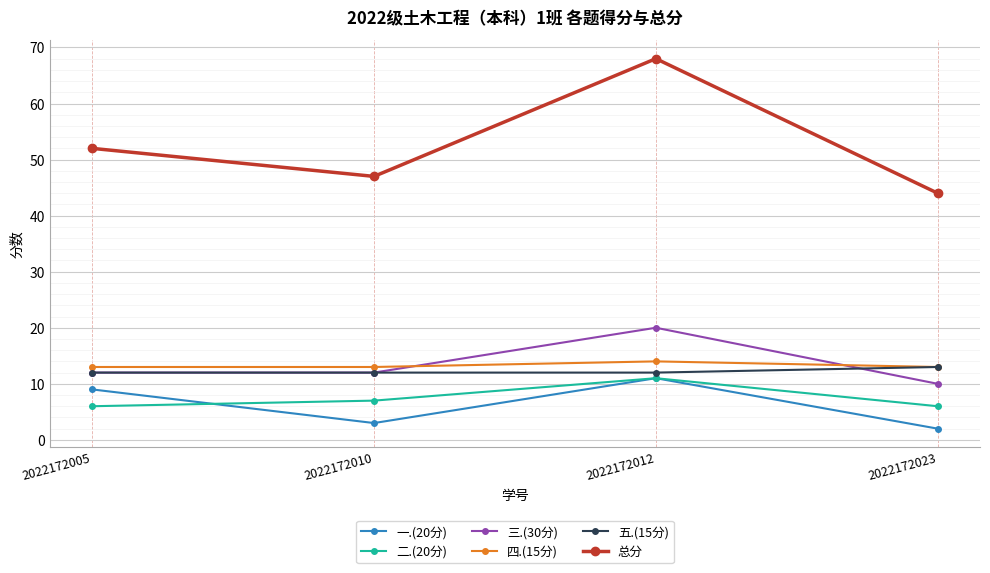

Does the chart have visible grid lines?

Yes